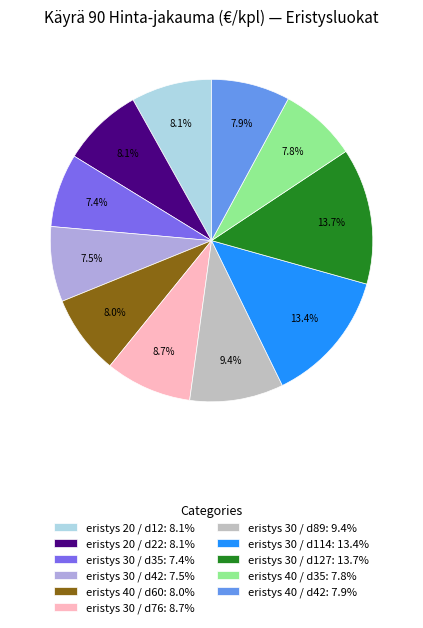

Does eristys 30 / d35: 7.4% represent more than half of the total?

No